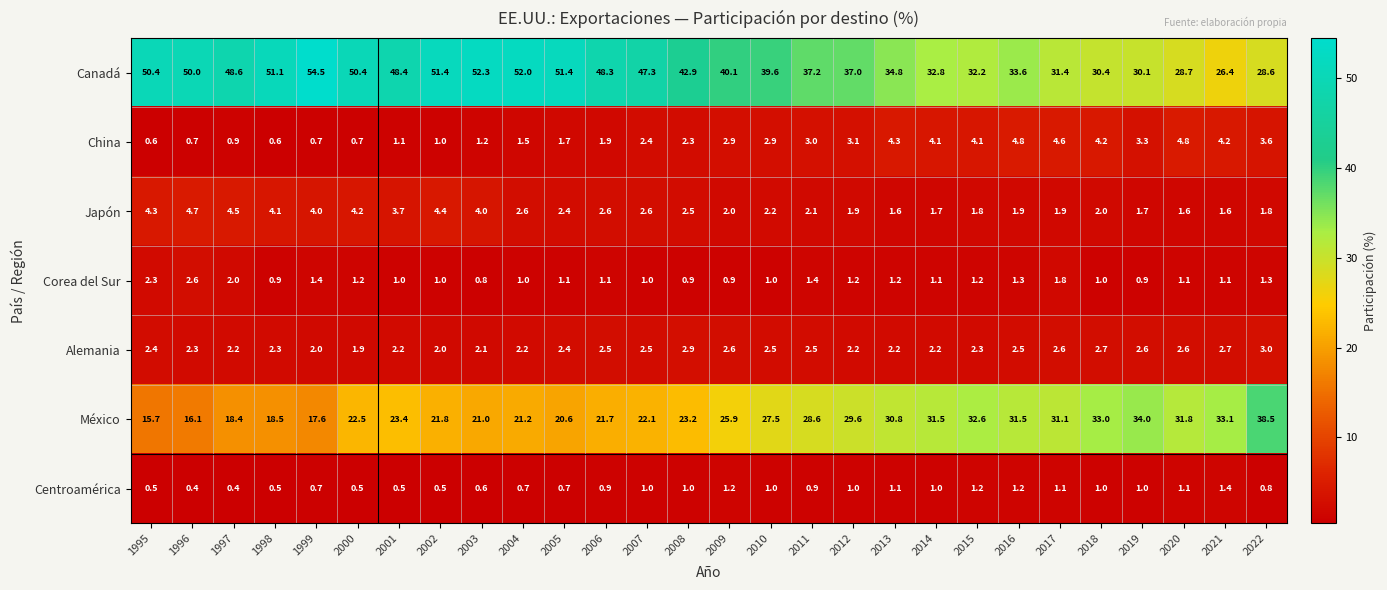

Which series changed the most between 2021 and 2022?

México